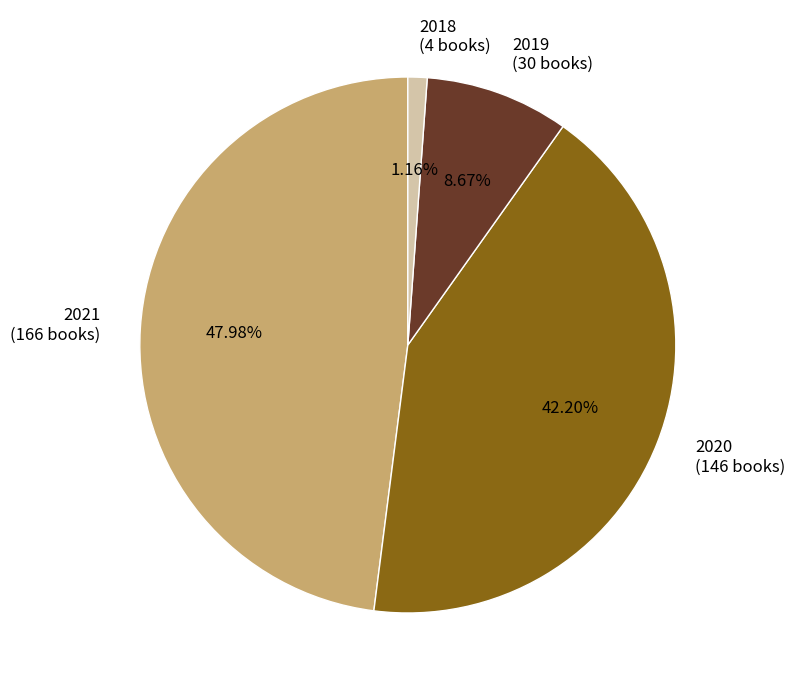

To the nearest percent, what is the difference between the 2019 and 2021 slice percentages?

39%